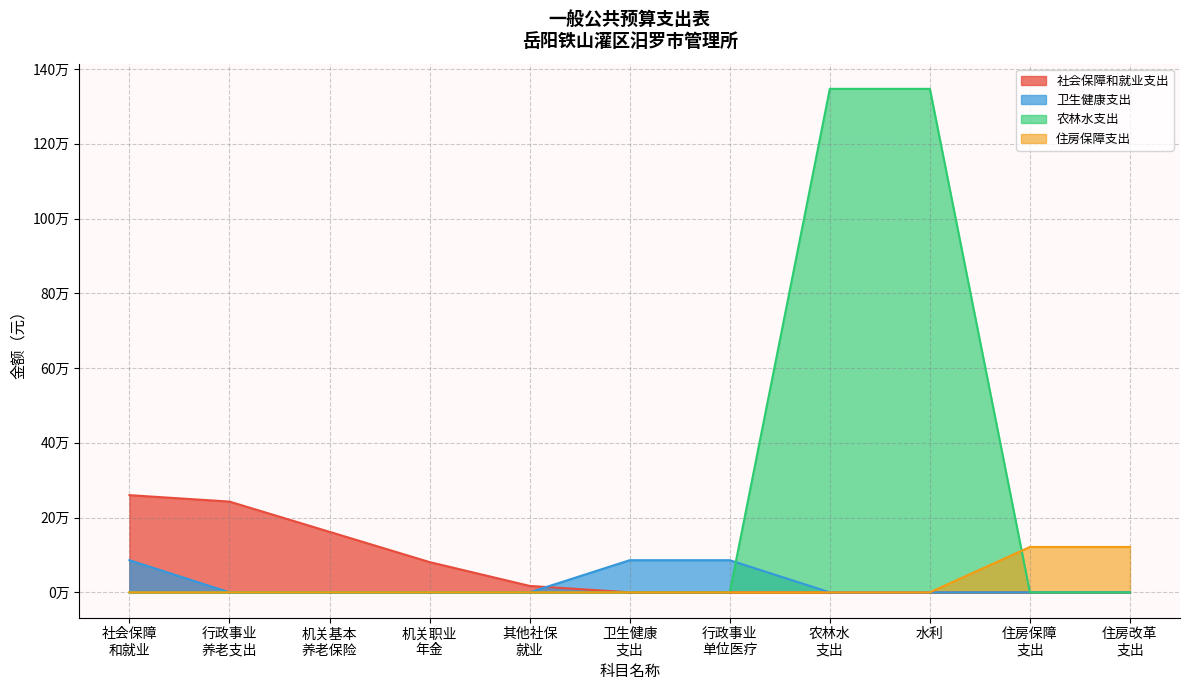

What is the difference between the highest and lowest values at 其他社会保障和就业支出?

17199.2